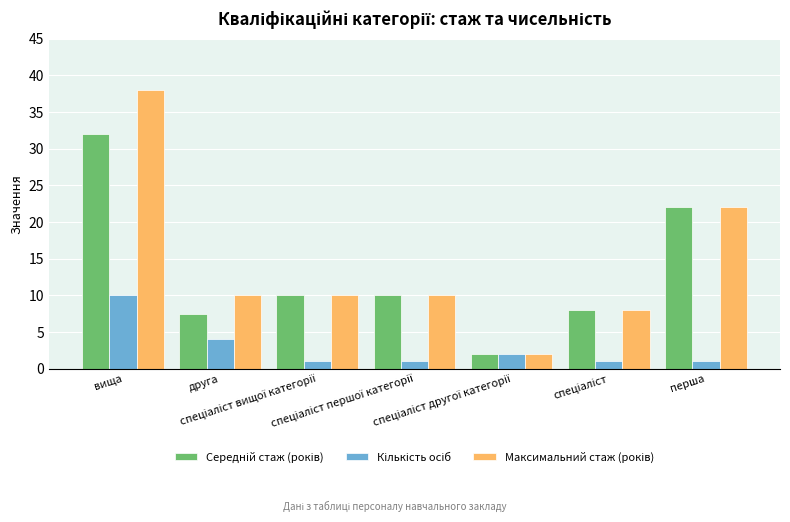

What is the minimum value shown in the chart?

1.0